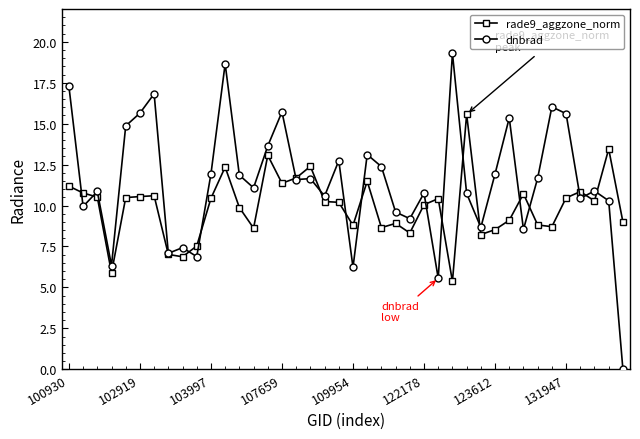

How many categories are shown in the chart?

40